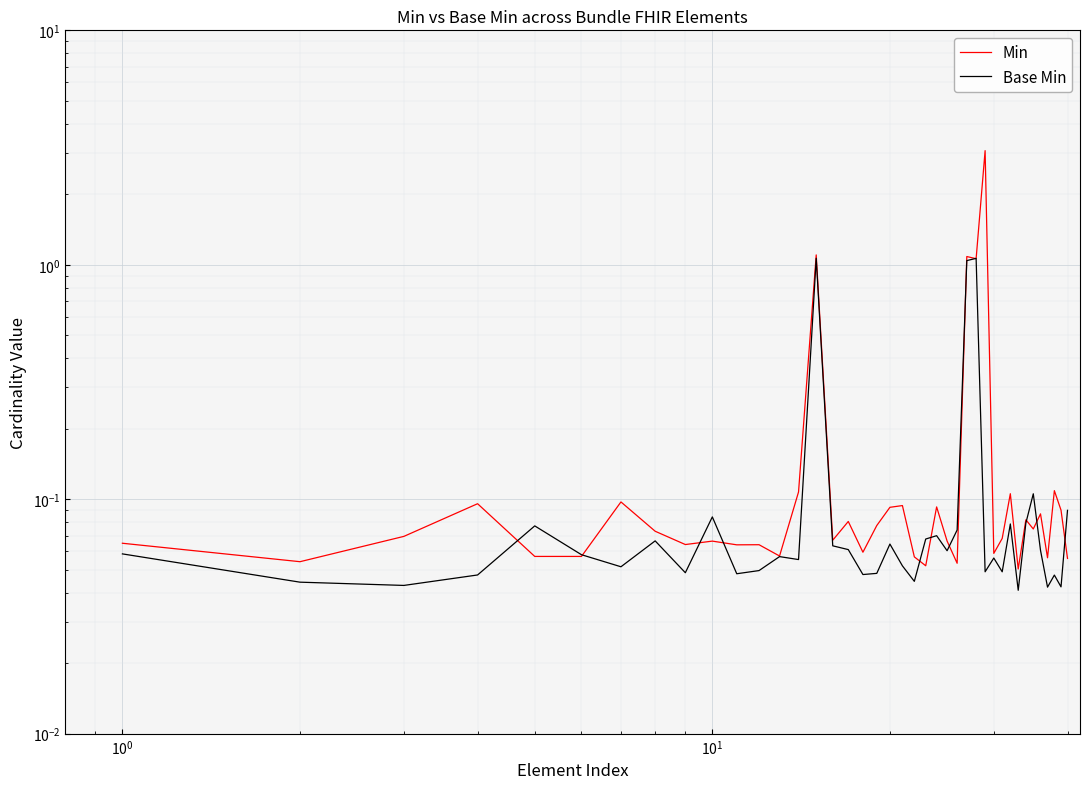

At how many categories does at least one series exceed 2?

1